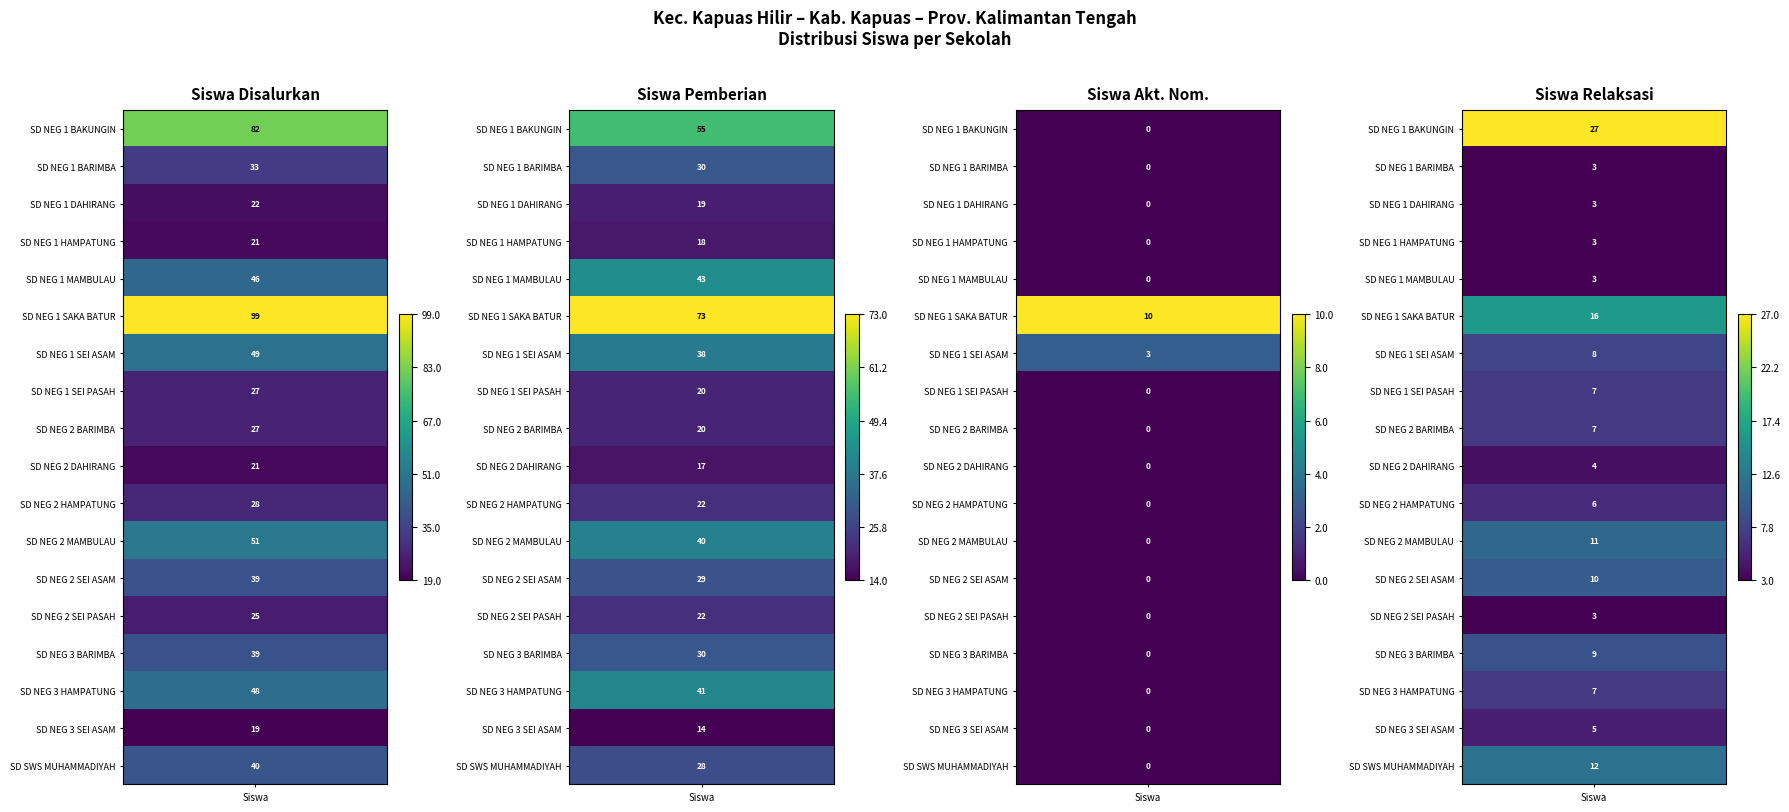

How many positive values does the SD NEG 1 BAKUNGIN series have?

3